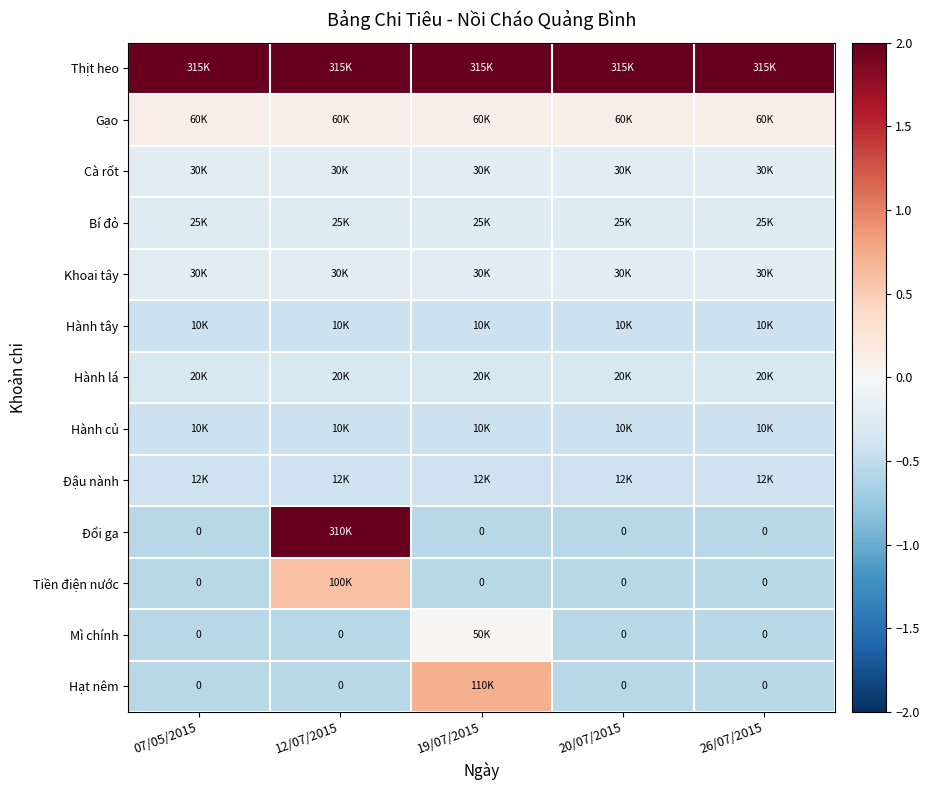

Which series has the largest total across all categories?

Thịt heo